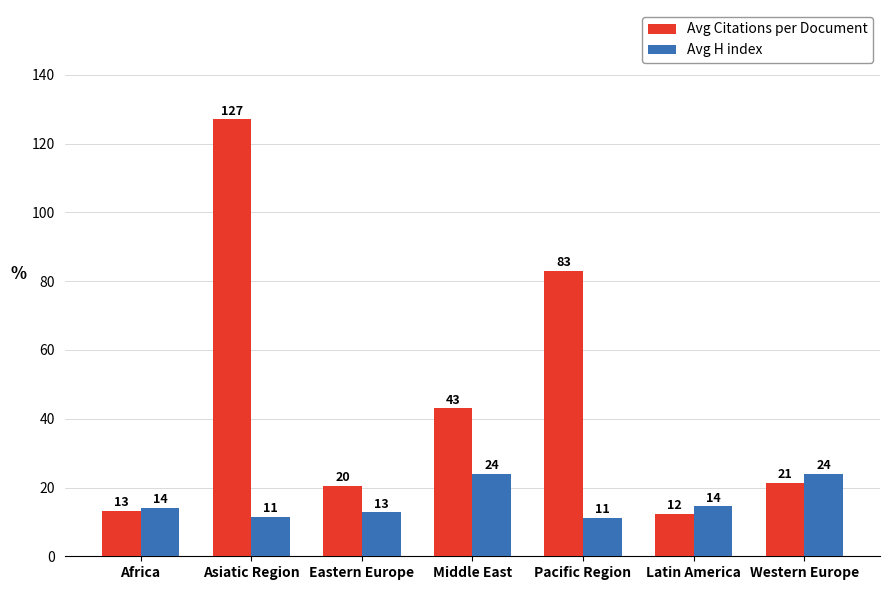

What is the label of the 6th bar from the right?

Asiatic Region